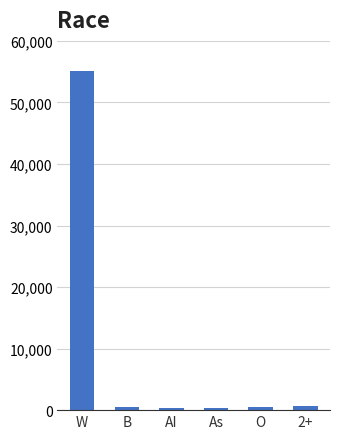

Which category has the highest value across all series?

W